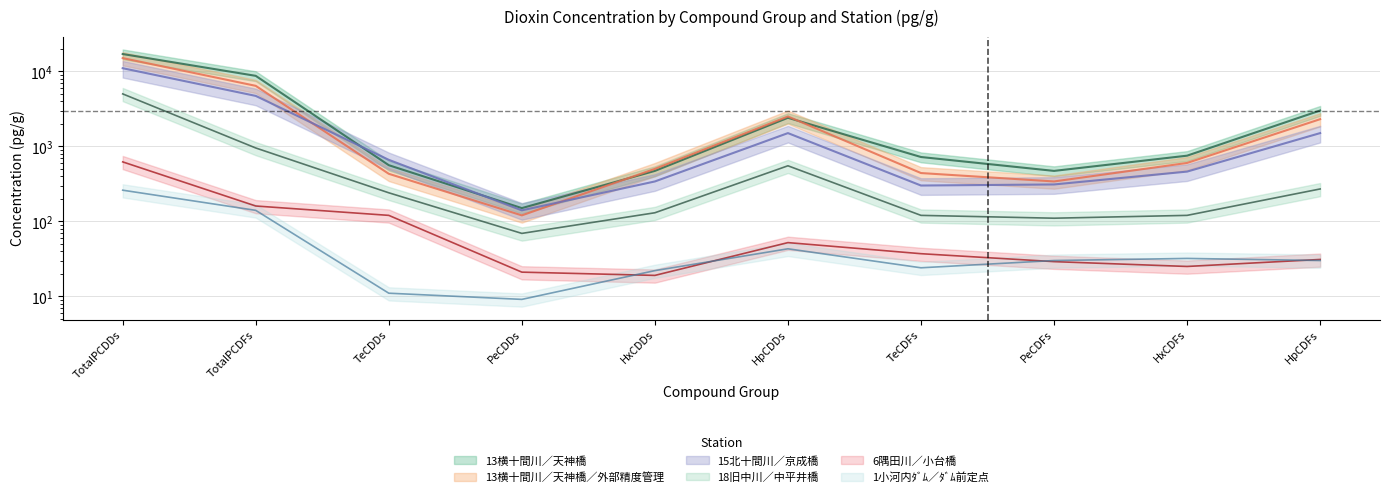

How many values in the 6隅田川／小台橋 series are below 37?

5